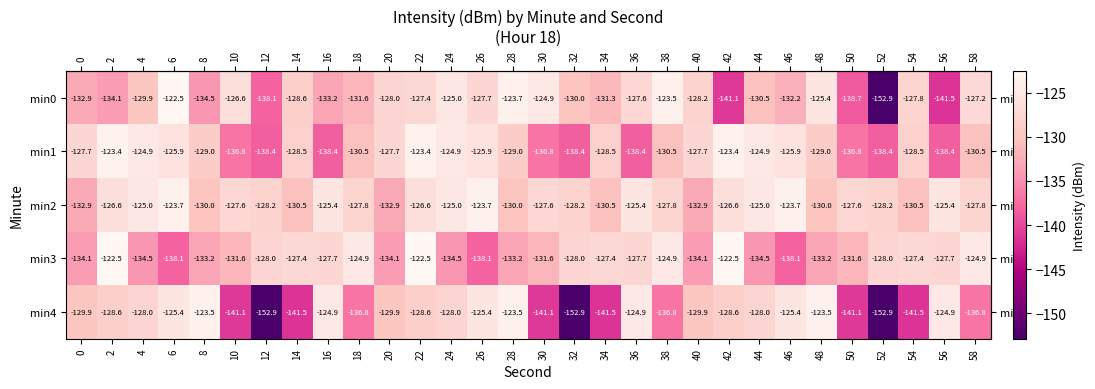

What is the smallest value displayed?

-152.9